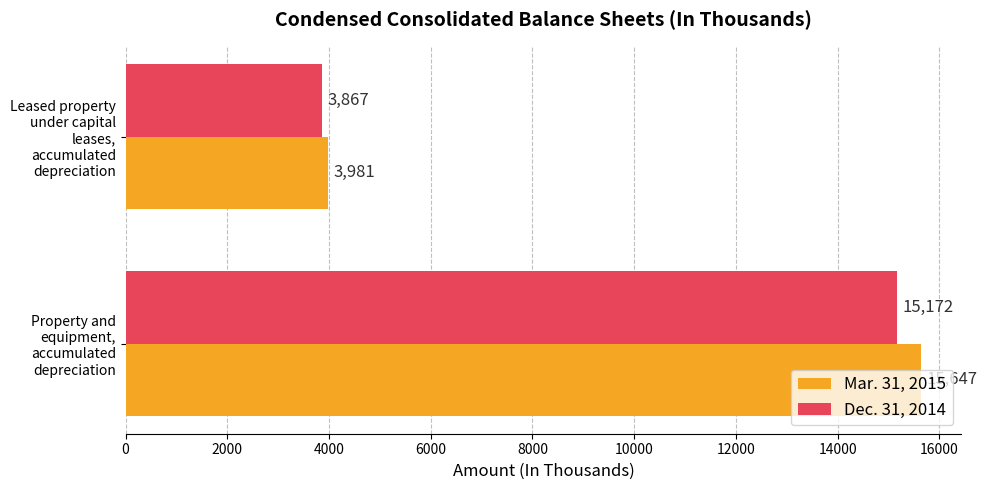

What is the highest value of the Mar. 31, 2015 series?

15647